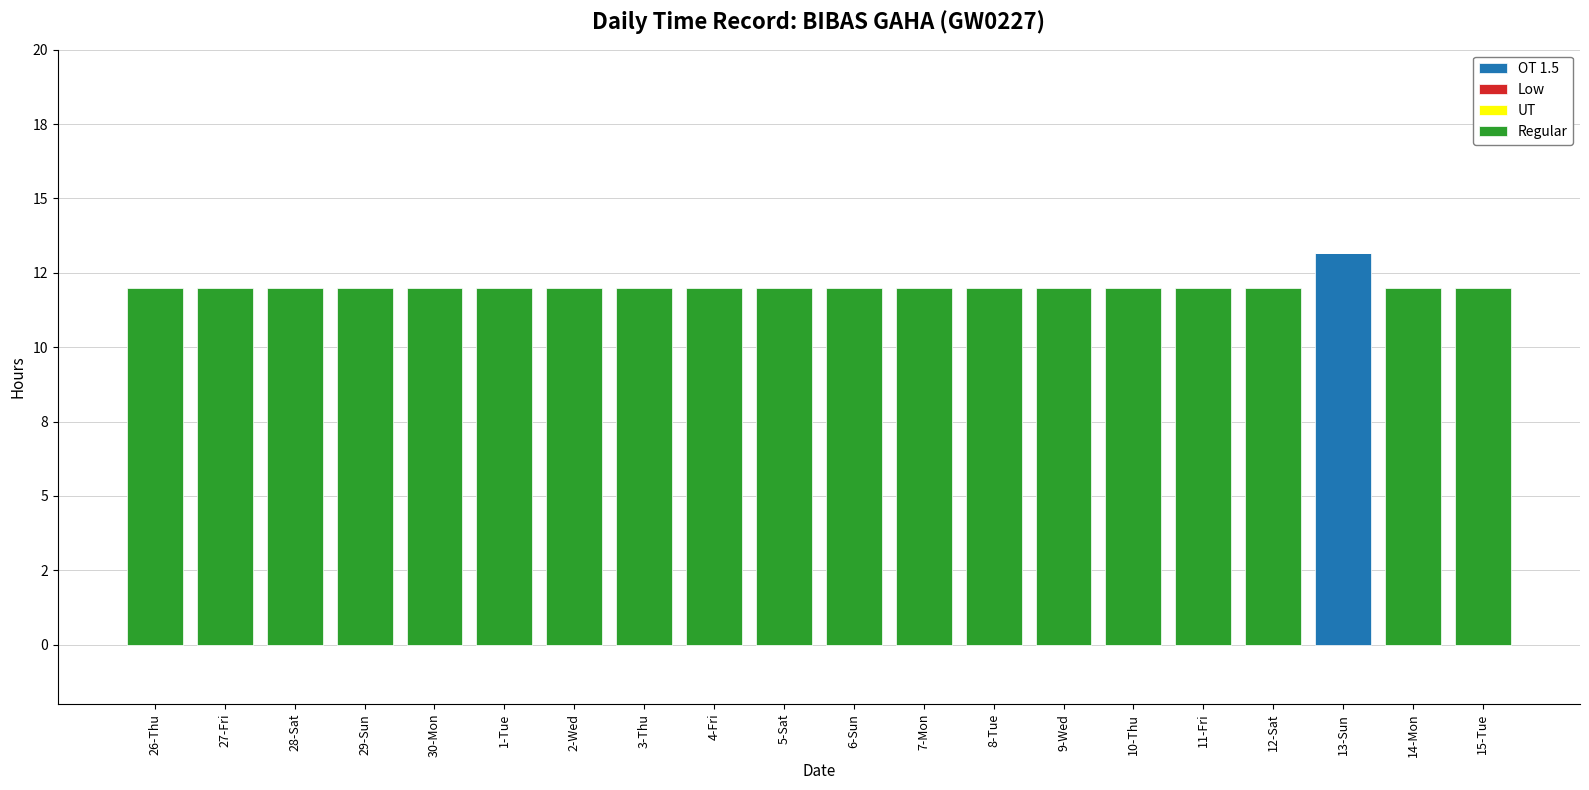

Does the chart contain stacked bars?

Yes